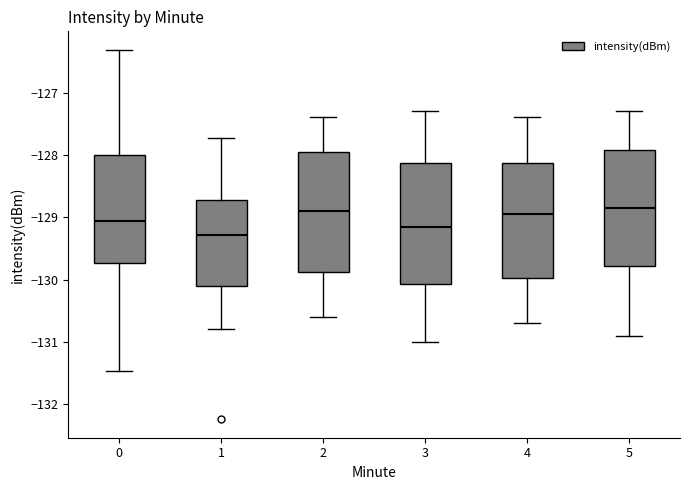

Reading left to right, read every box against the y-axis: the position of its median line, the range the box covers, and the ends of its whiskers. The values are not printed on the chart, so give them approximately, as read against the axis.

0: median -129.1, box -129.7 to -128.0, whiskers -131.5 to -126.3
1: median -129.3, box -130.1 to -128.7, whiskers -130.8 to -127.7
2: median -128.9, box -129.9 to -127.9, whiskers -130.6 to -127.4
3: median -129.1, box -130.1 to -128.1, whiskers -131.0 to -127.3
4: median -128.9, box -130.0 to -128.1, whiskers -130.7 to -127.4
5: median -128.8, box -129.8 to -127.9, whiskers -130.9 to -127.3